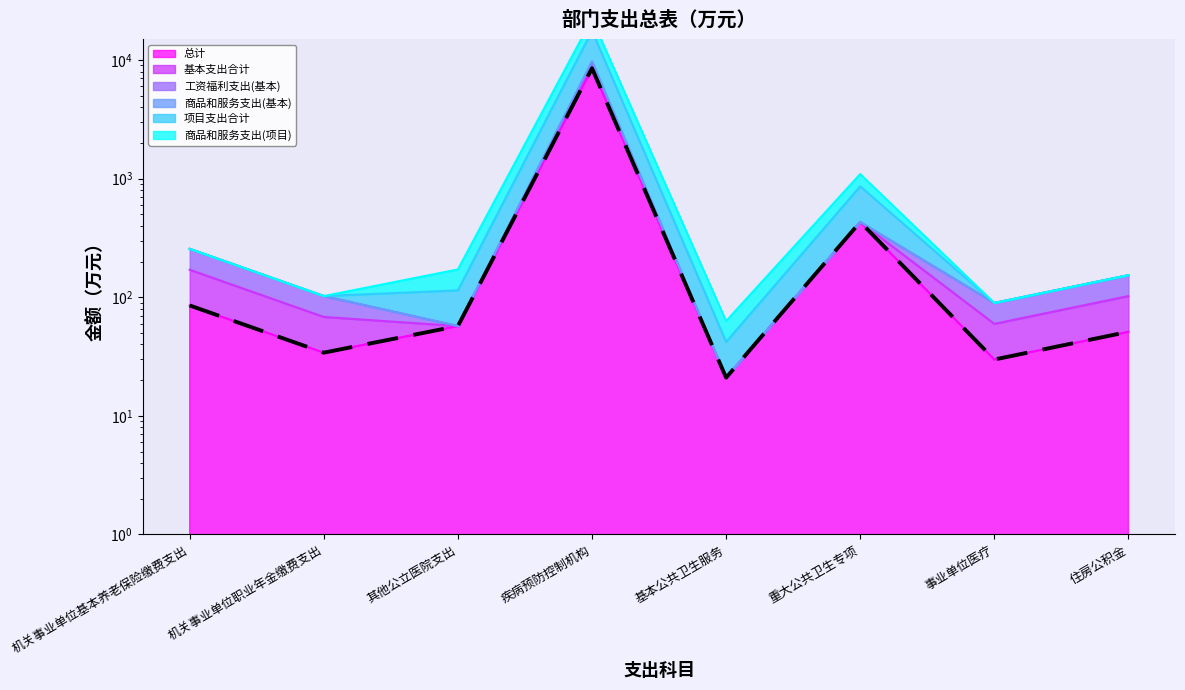

Reading left to right, what are all the values shown in this chart?

机关事业单位基本养老保险缴费支出=85.3	机关事业单位职业年金缴费支出=34.1	其他公立医院支出=57.2	疾病预防控制机构=8518.2	基本公共卫生服务=21.0	重大公共卫生专项=431.0	事业单位医疗=29.8	住房公积金=51.2